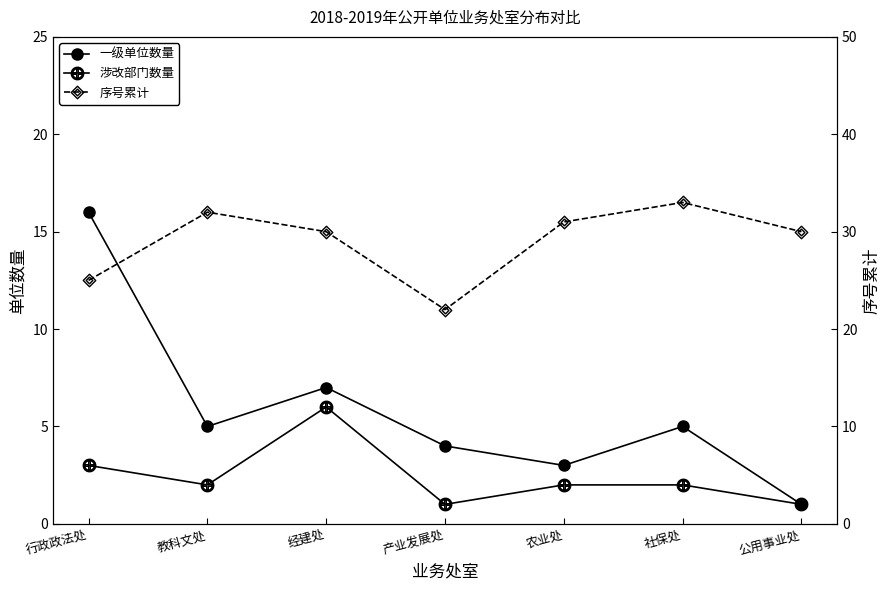

The value of 序号累计 at 行政政法处 is 37. True or false?

False